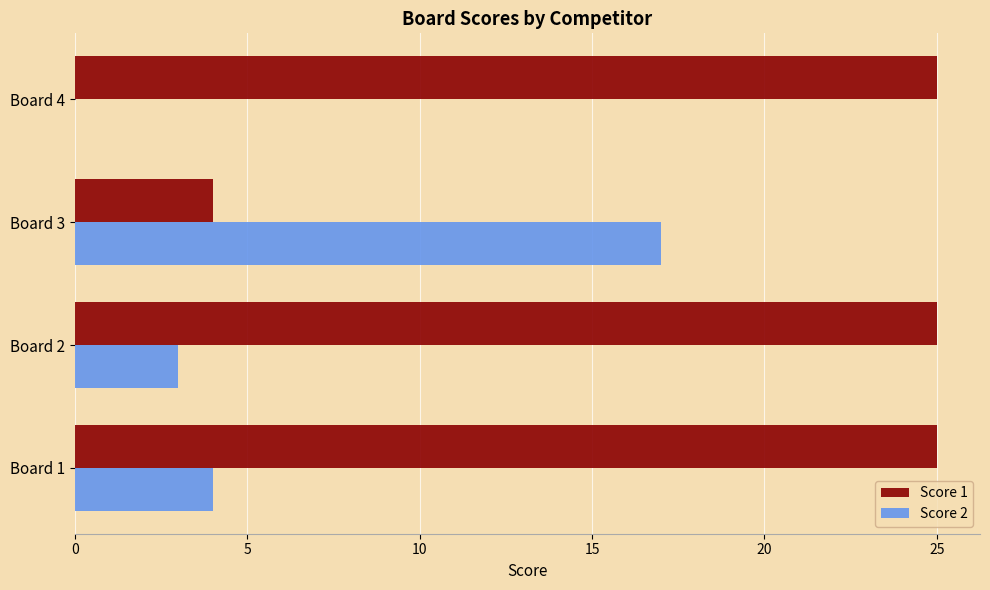

At which label is Score 1 closest to 14?

Board 3